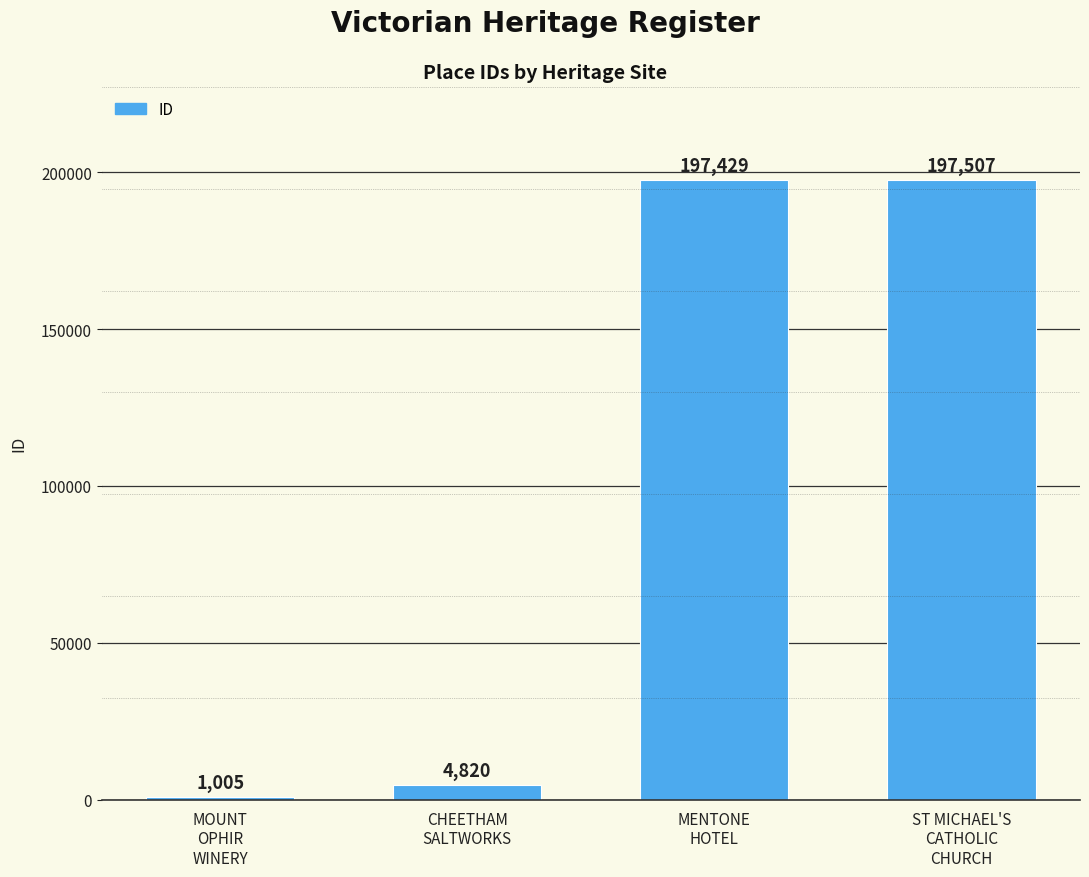

What is the label of the 4th bar from the left?

ST MICHAEL'S
CATHOLIC
CHURCH